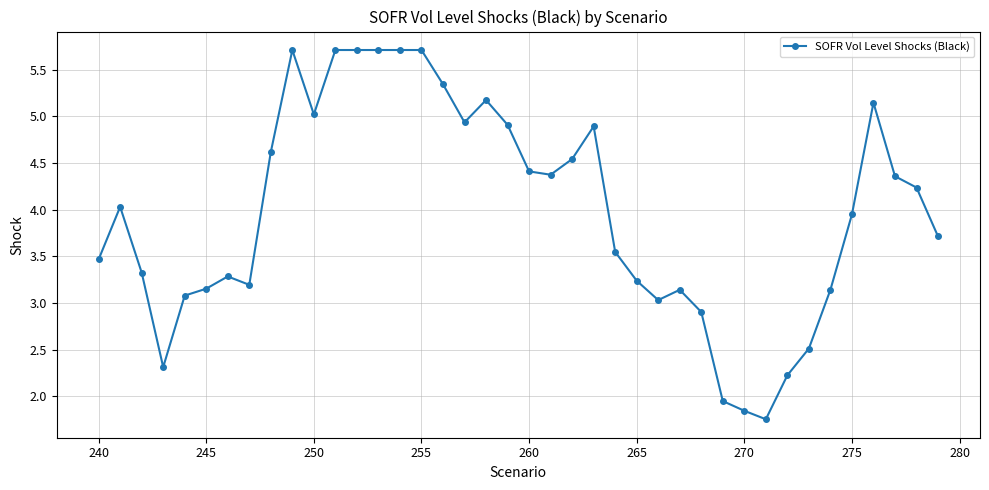

What is the greatest value displayed?

5.7